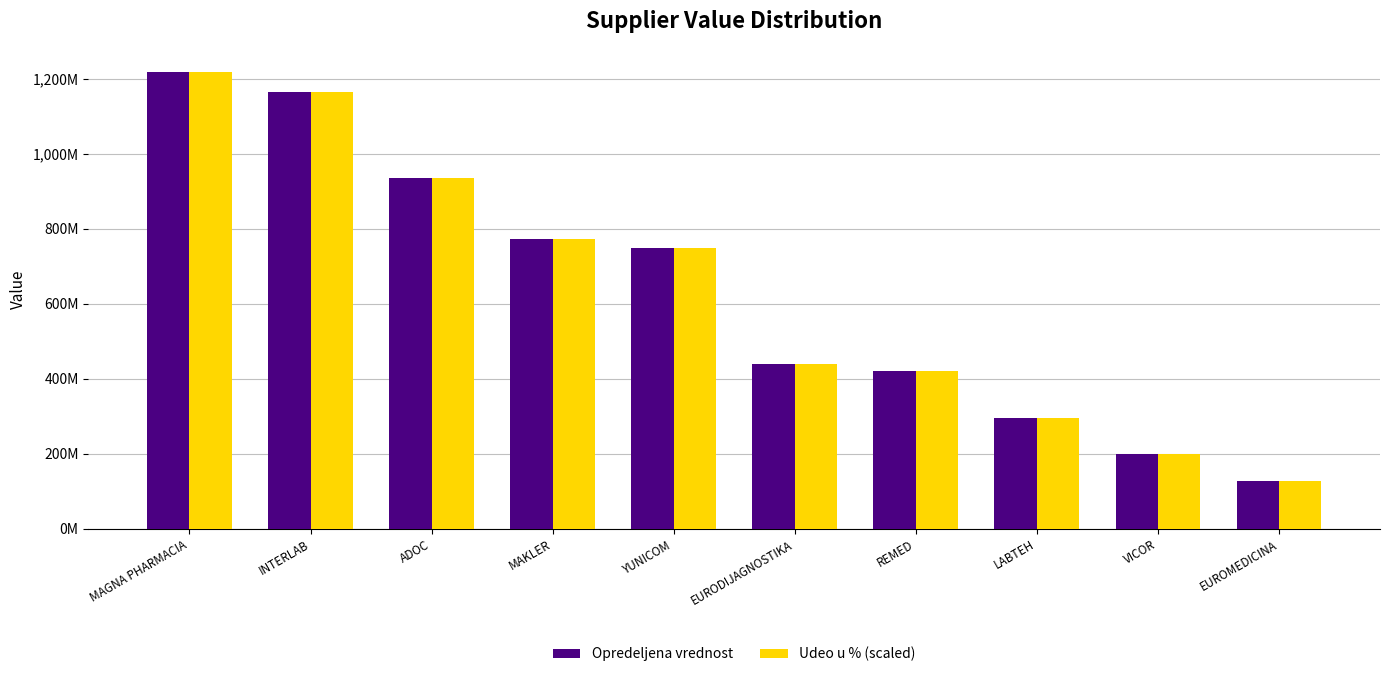

Is it true that Opredeljena vrednost equals 199999848.0 at VICOR?

True